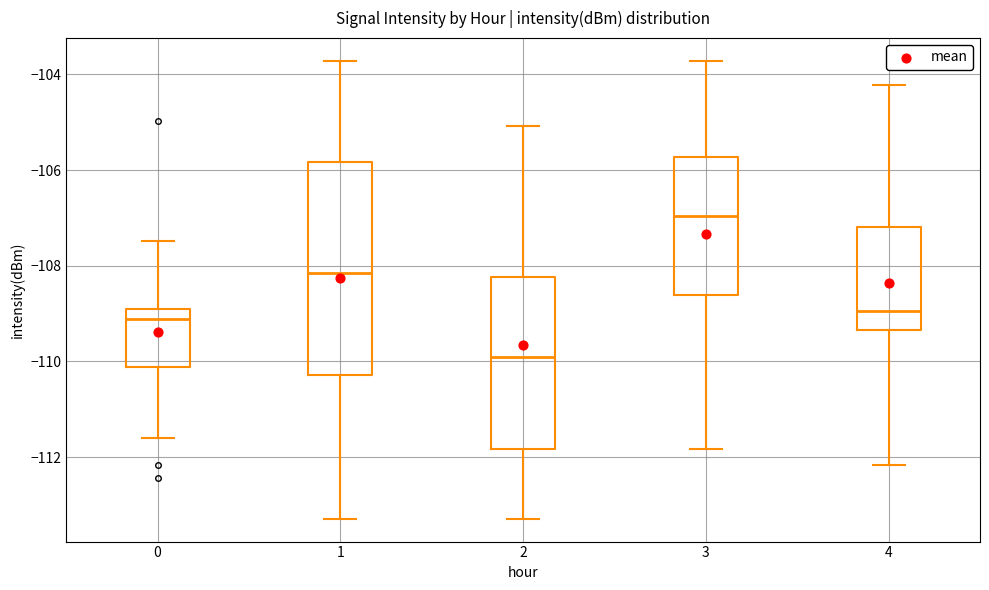

Reading left to right, transcribe this box plot: for each box, give where its median line is, the range the box spans, and where its two whiskers end, as read against the y-axis. The values are not printed on the chart, so give them approximately, as read against the axis.

0: median -109.2, box -110.2 to -109.0, whiskers -111.6 to -107.4
1: median -108.2, box -110.2 to -105.8, whiskers -113.2 to -103.8
2: median -110.0, box -111.8 to -108.2, whiskers -113.2 to -105.0
3: median -107.0, box -108.6 to -105.8, whiskers -111.8 to -103.8
4: median -109.0, box -109.4 to -107.2, whiskers -112.2 to -104.2